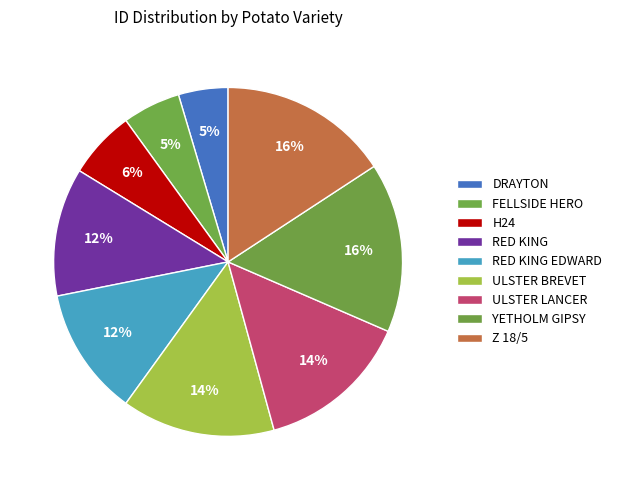

Count the number of slices in the pie.

9